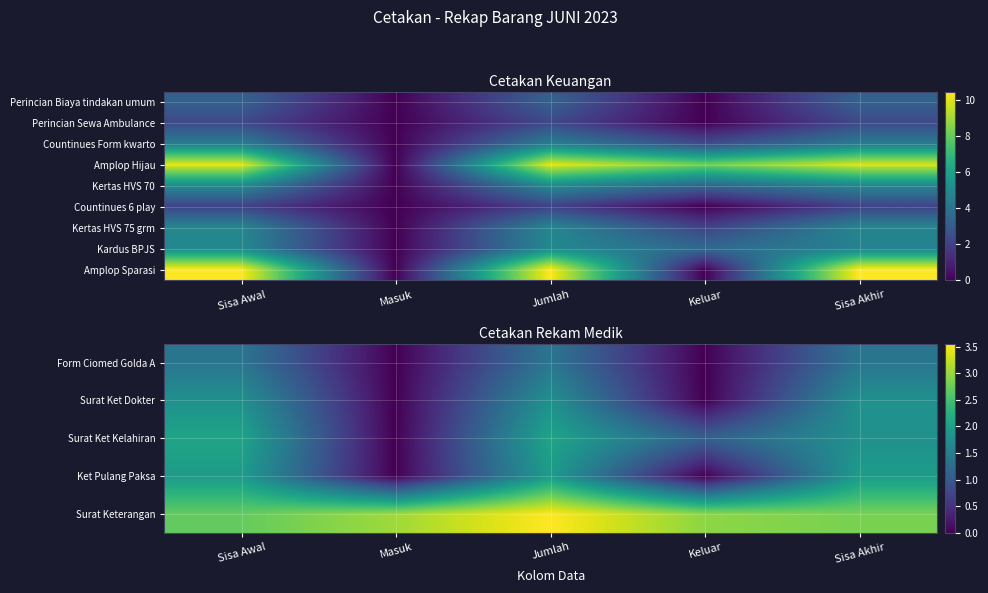

At which label does Form Ciomed Golda A first exceed 1?

Sisa Awal